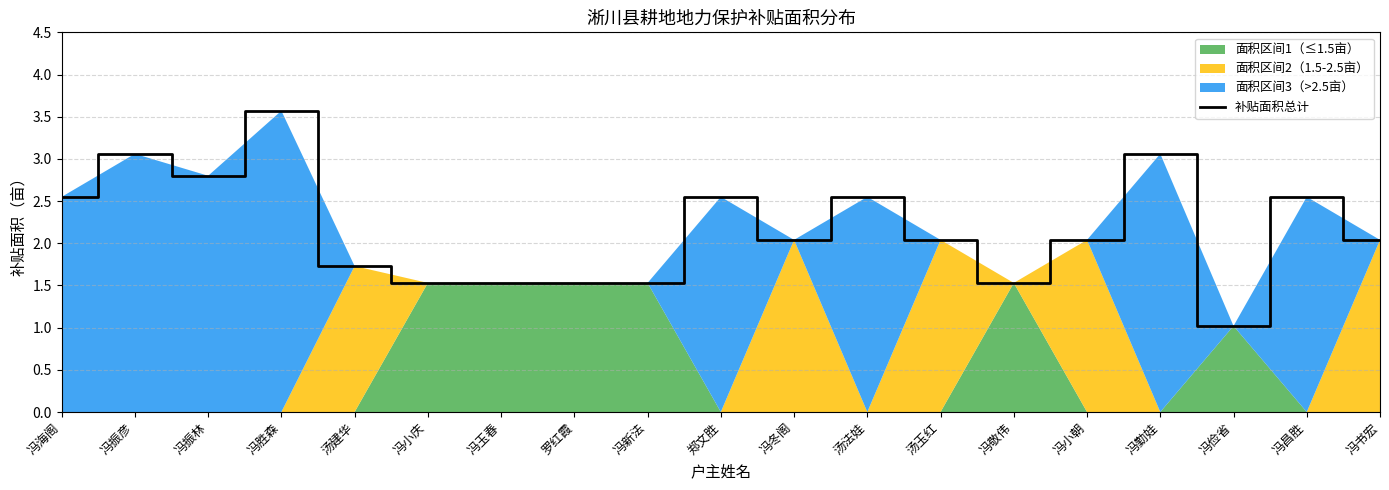

Reading left to right, list all the values displayed in this chart.

冯海阁=2.5	冯振彦=3.1	冯振林=2.8	冯胜森=3.6	汤建华=1.7	冯小庆=1.5	冯玉春=1.5	罗红霞=1.5	冯新法=1.5	郑文胜=2.5	冯冬阁=2.0	汤法娃=2.5	汤玉红=2.0	冯敬伟=1.5	冯小朝=2.0	冯勤娃=3.1	冯俭省=1.0	冯昌胜=2.5	冯书宏=2.0